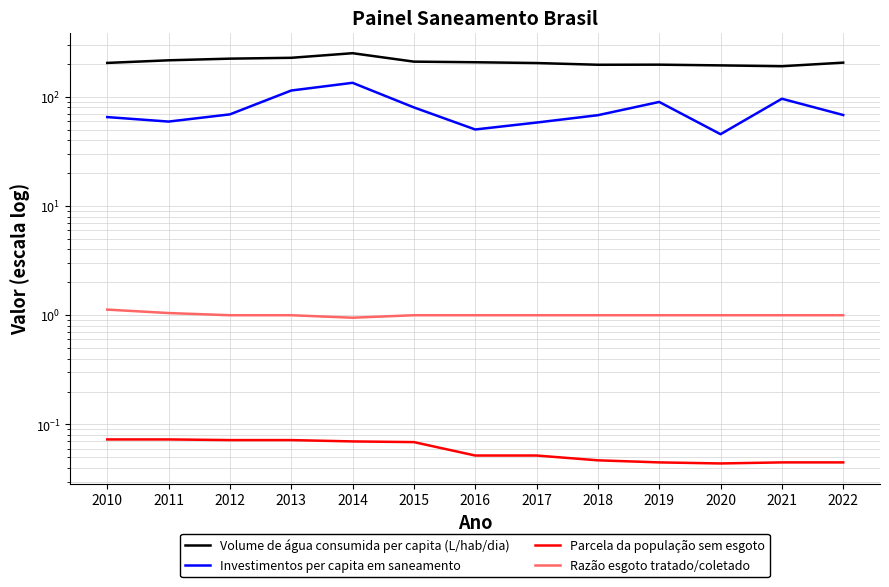

What is the minimum value for Volume de água consumida per capita (L/hab/dia)?

190.0